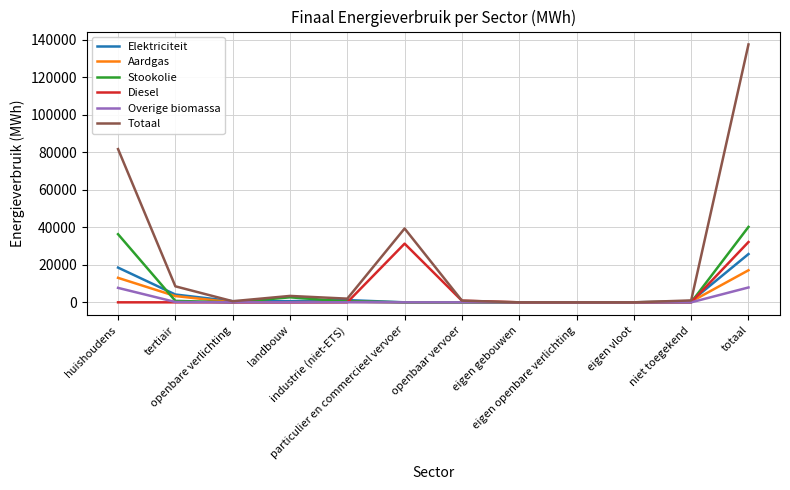

Which series has the largest total across all categories?

Totaal